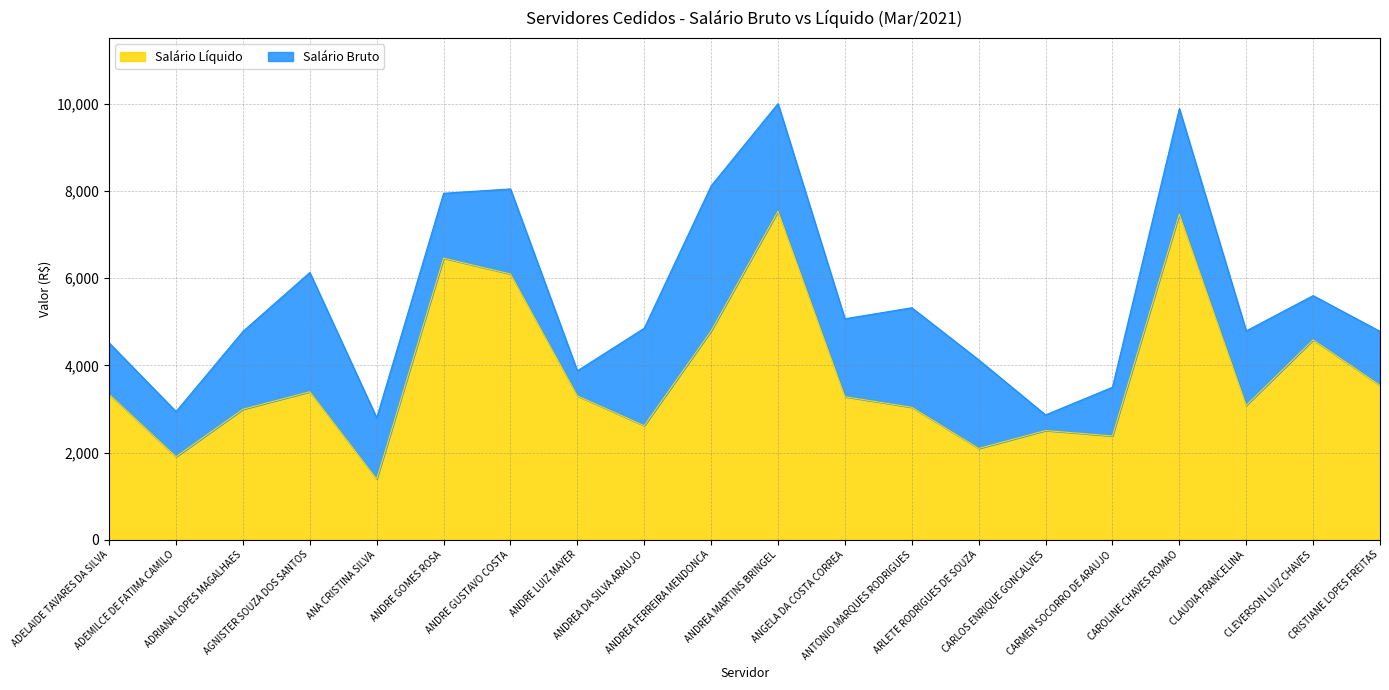

At which label does Salário Líquido reach its minimum?

ANA CRISTINA SILVA